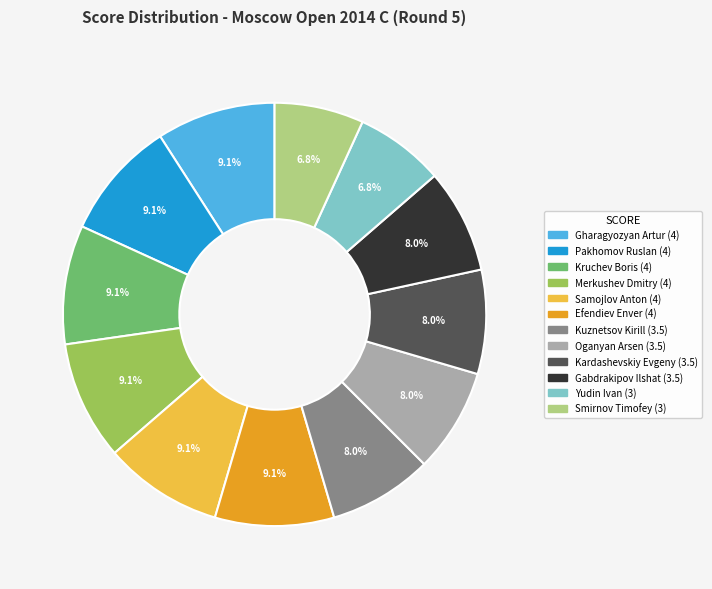

What is the total percentage of Kardashevskiy Evgeny and Yudin Ivan?

14.8%